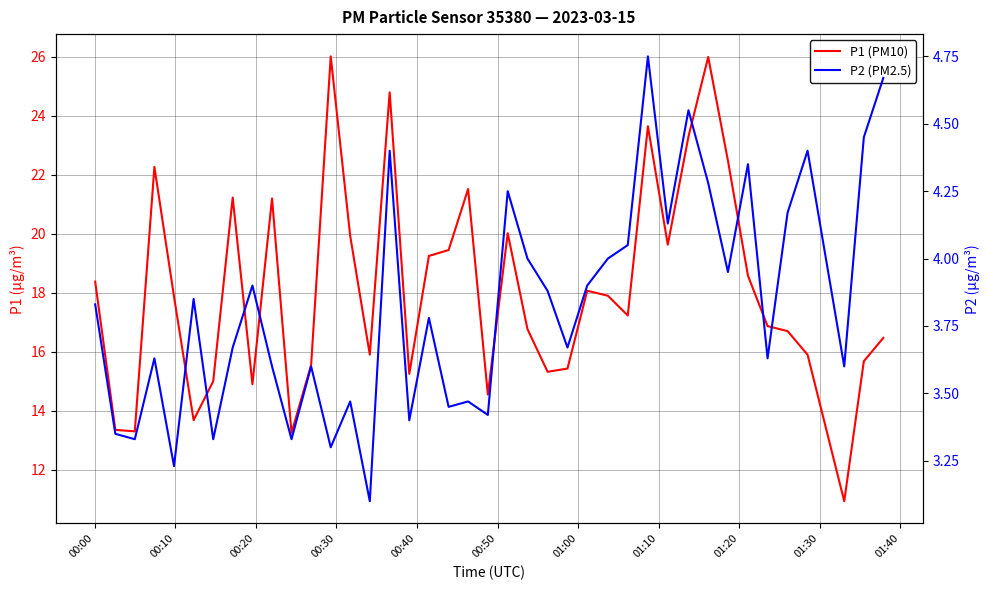

True or false: P2 (PM2.5) has a value of 5.5 at 37.

False